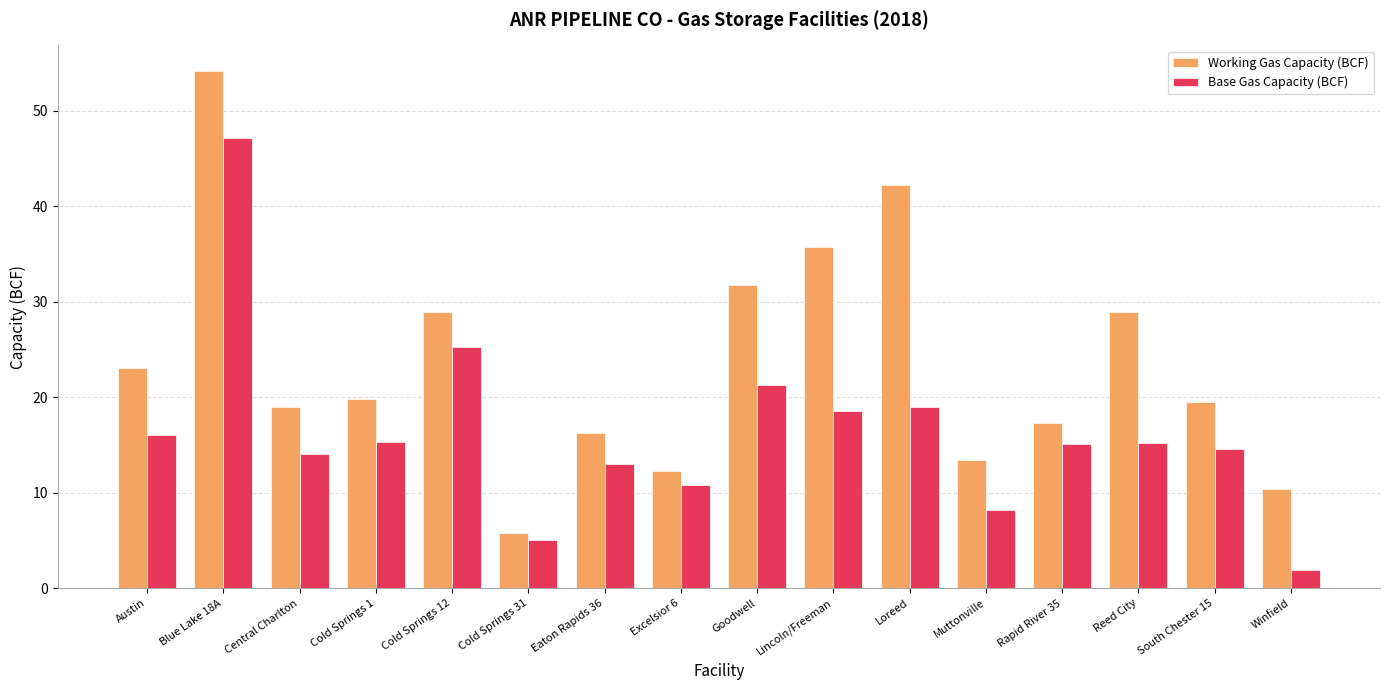

How many groups of bars are there?

16